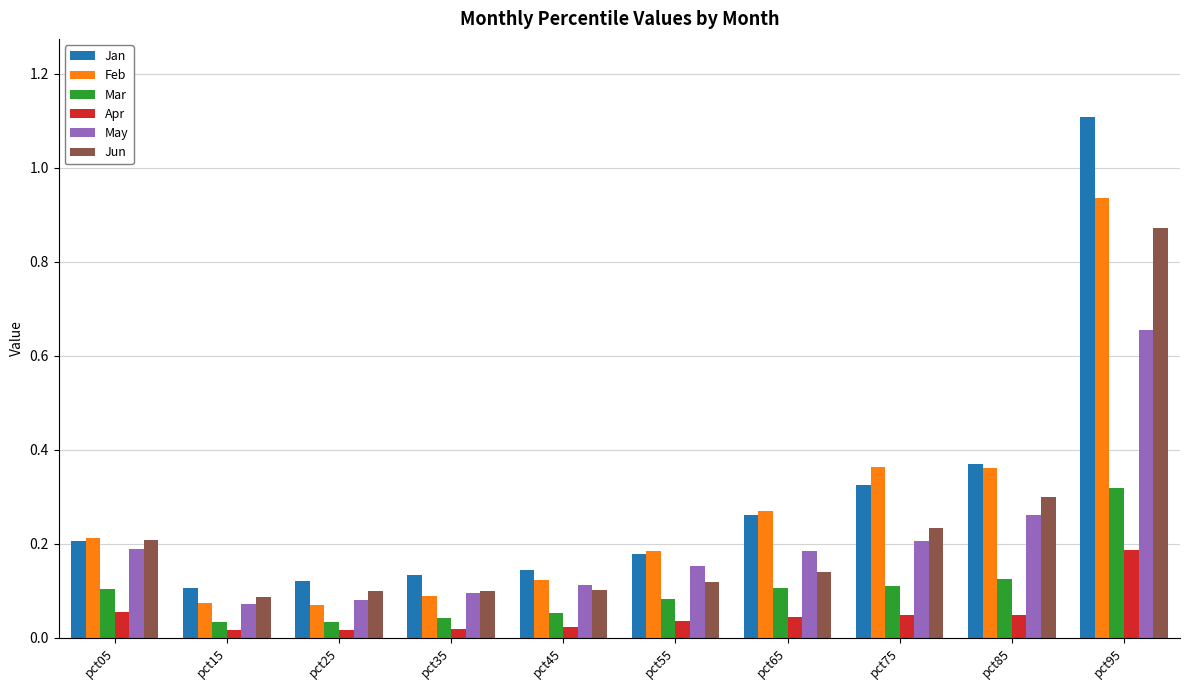

What is the sum of all Feb values?

2.7